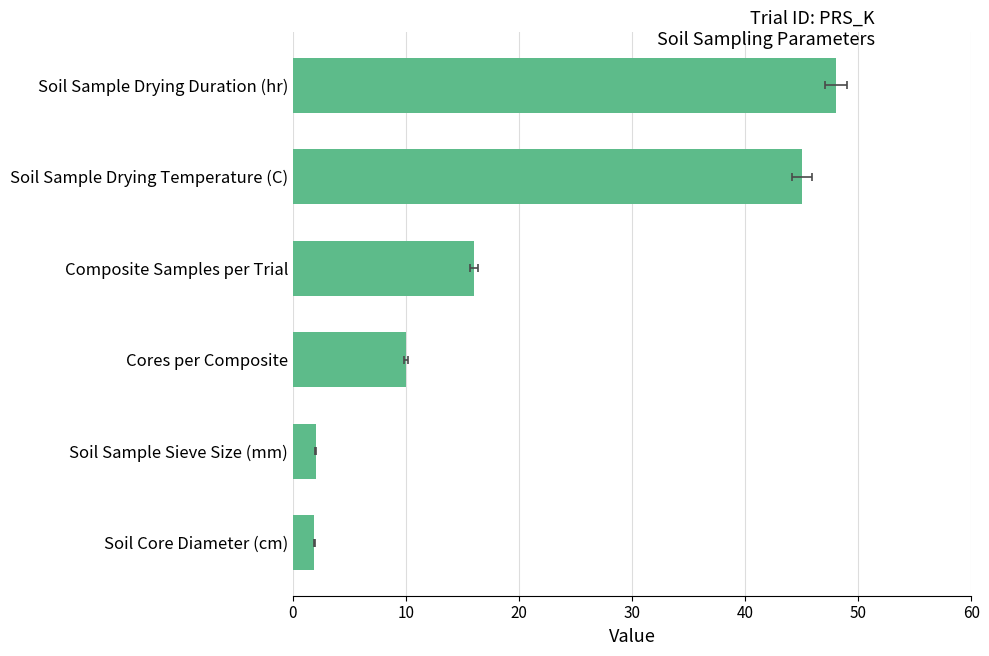

What is the minimum value shown in the chart?

1.9